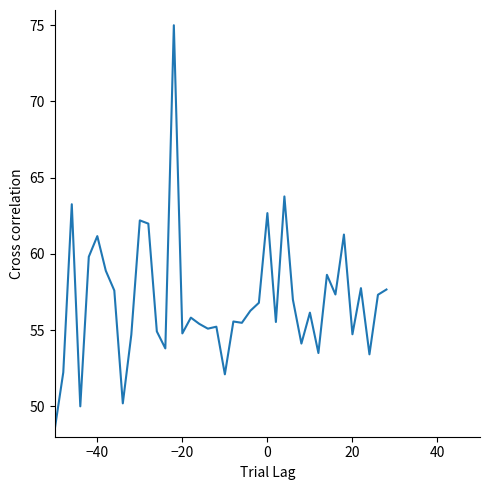

What is the minimum value shown in the chart?

48.5